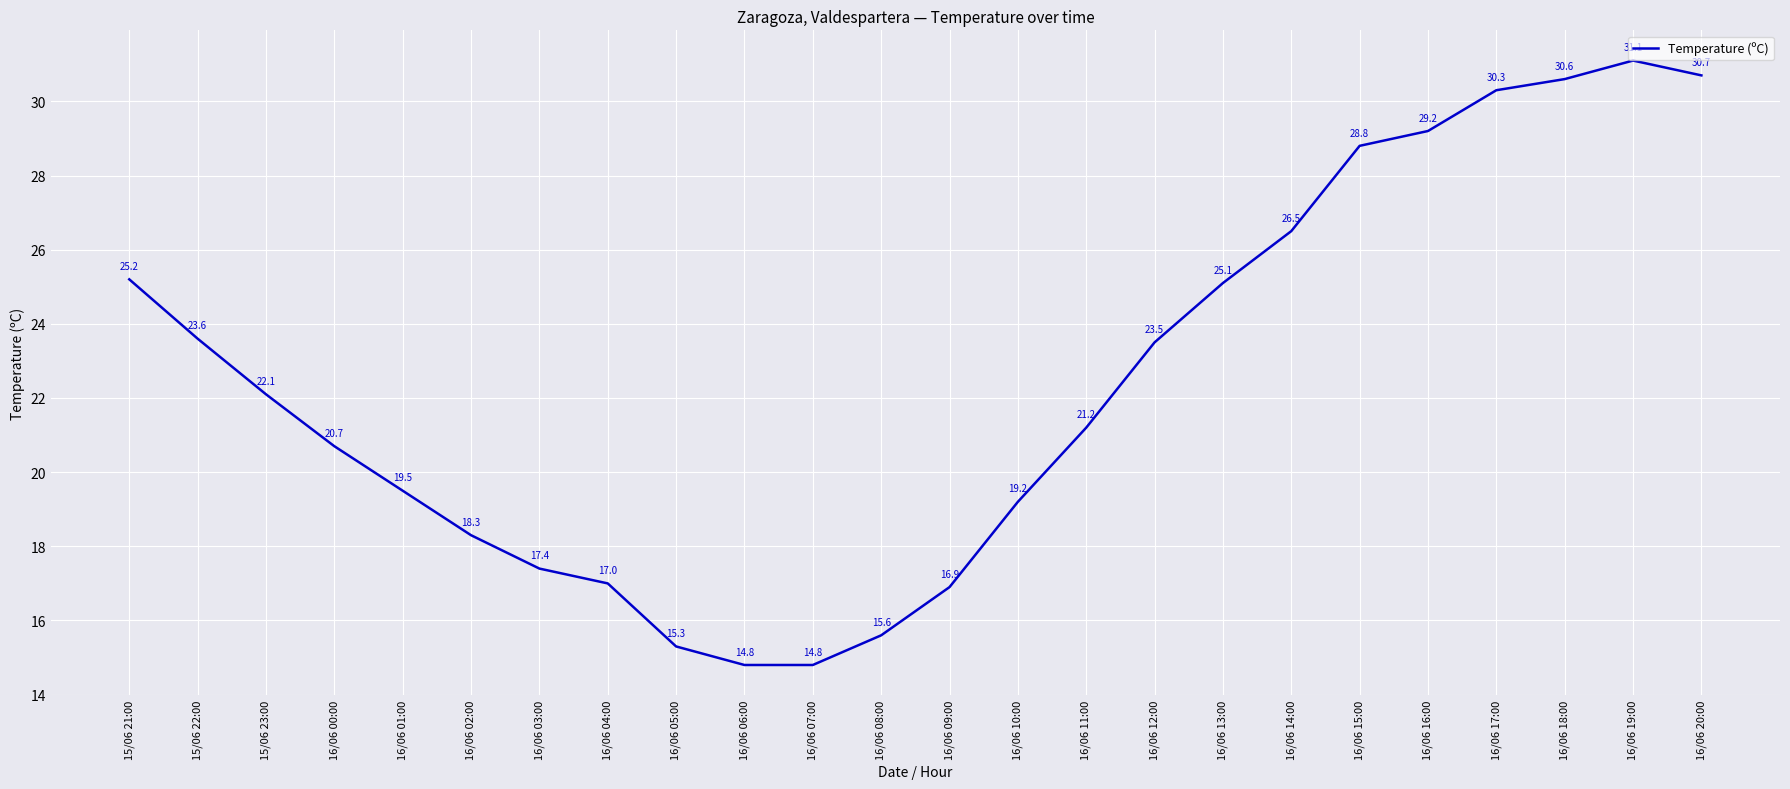

Which category has the highest value across all series?

16/06 19:00